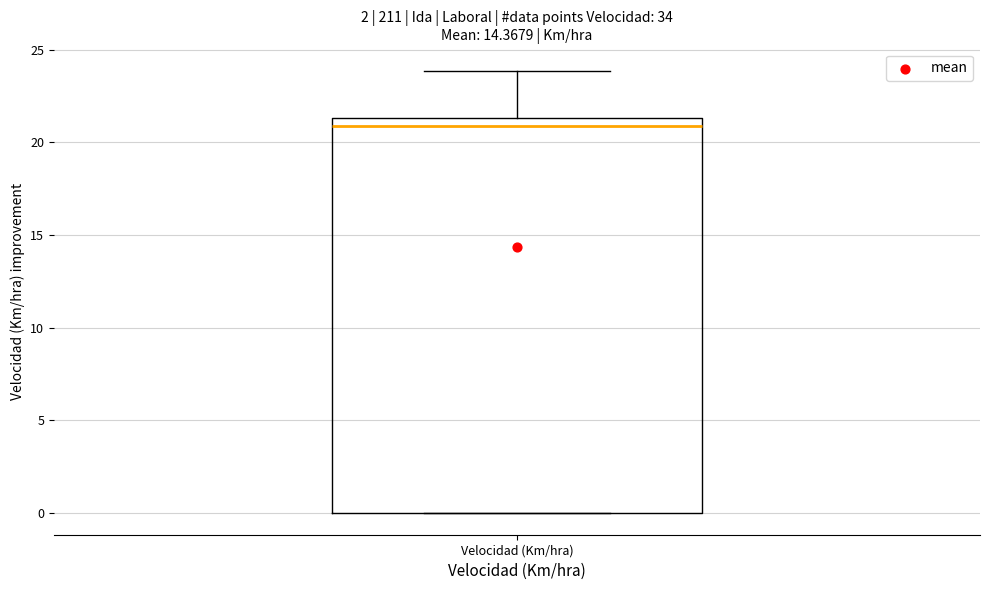

Transcribe this box plot: give where the median line is, the range the box spans, and where the two whiskers end, as read against the y-axis. The values are not printed on the chart, so give them approximately, as read against the axis.

median 21.0, box 0.0 to 21.5, whiskers 0.0 to 24.0